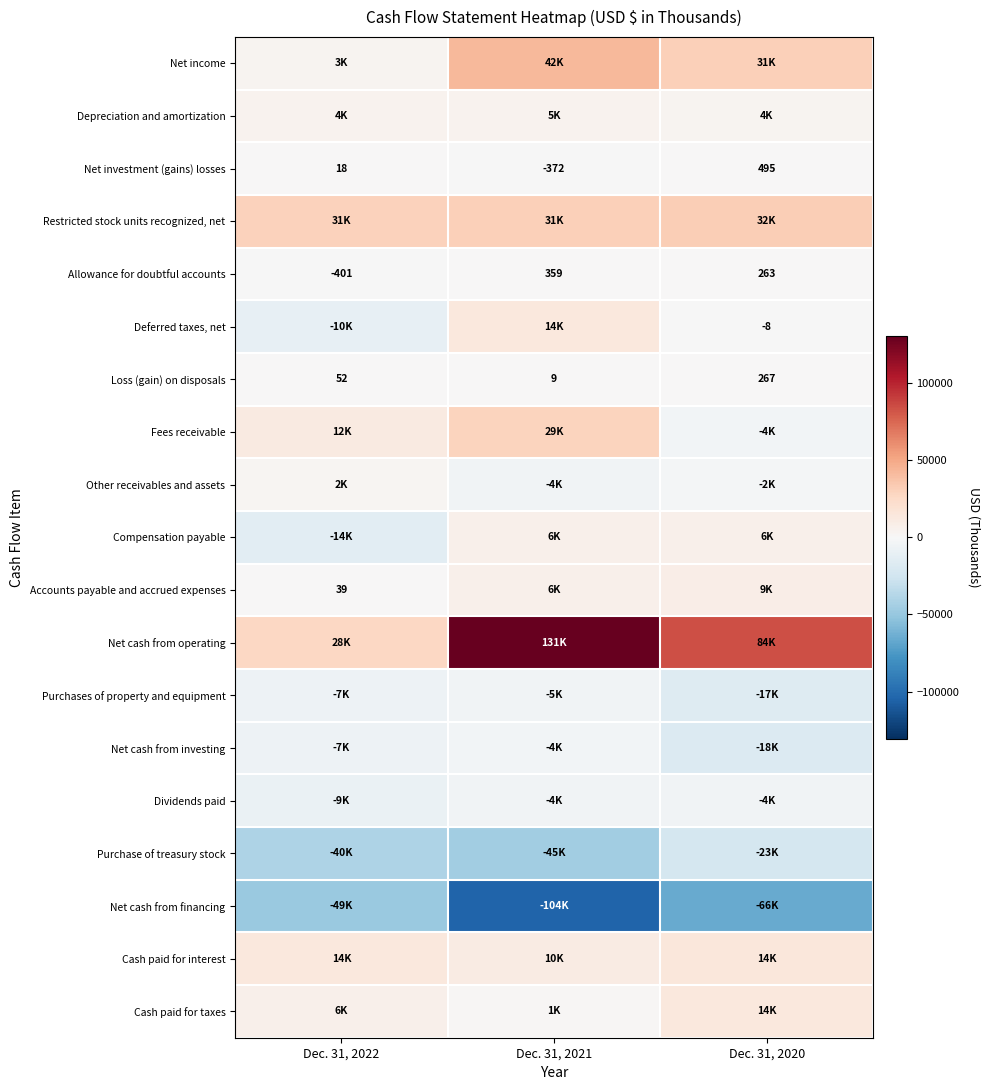

The Allowance for doubtful accounts series shows -265 at Dec. 31, 2022. True or false?

False